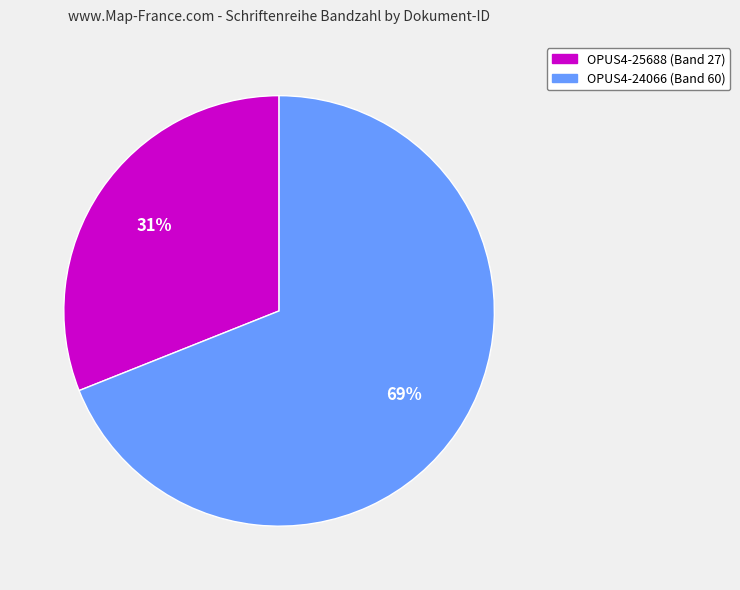

To the nearest percent, what is the average slice percentage?

50%